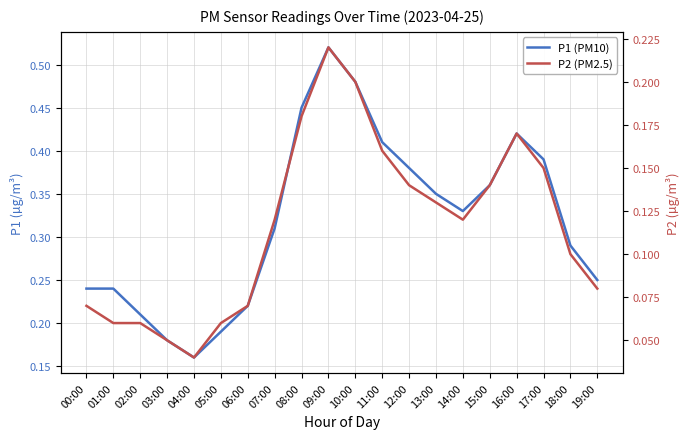

Is the value of P2 (PM2.5) at 01:00 greater than the value of P1 (PM10) at 18:00?

No